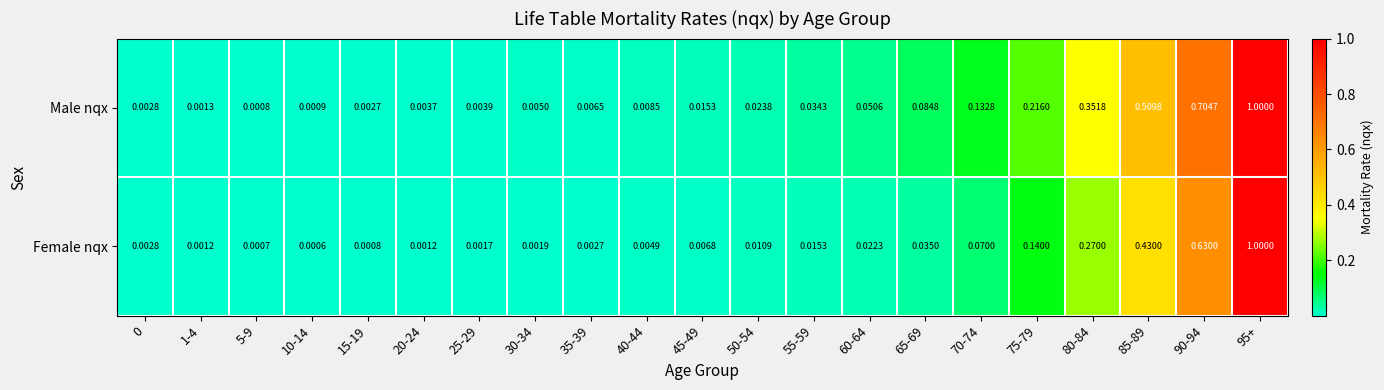

Rank the series at 85-89 from highest to lowest value.

Male nqx, Female nqx